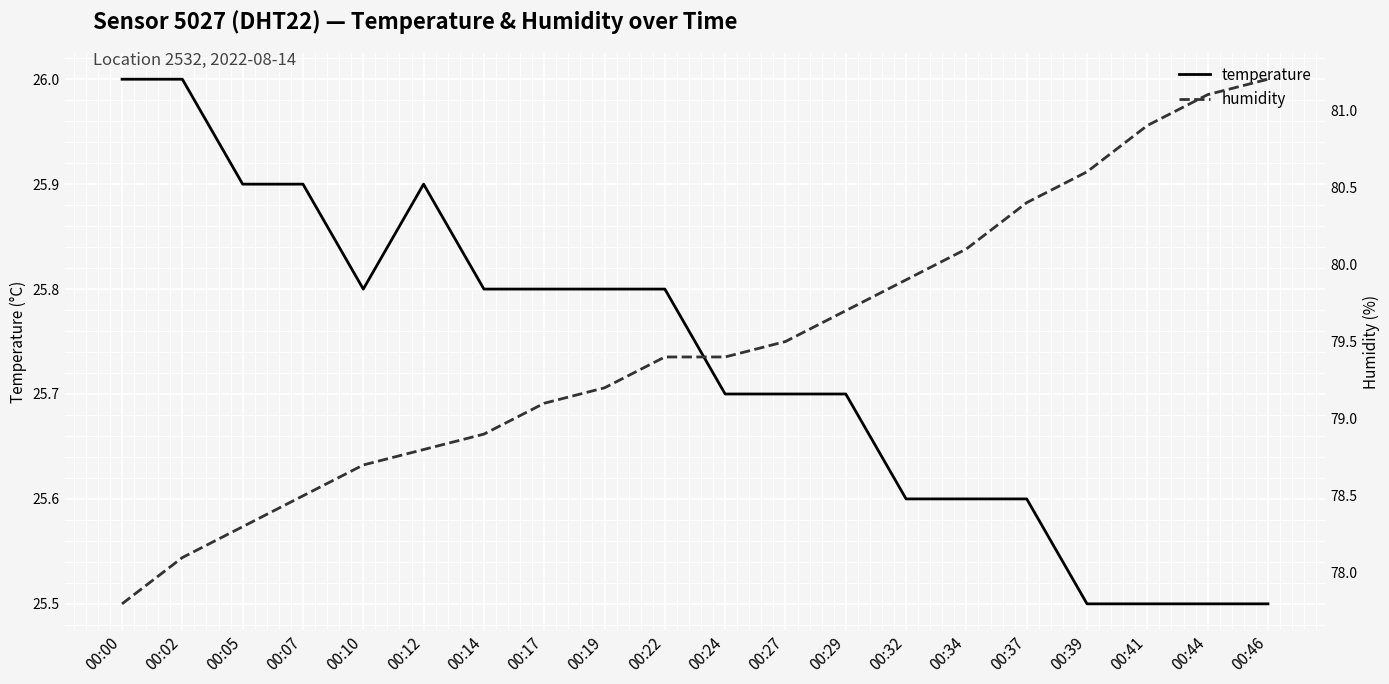

Reading left to right, transcribe all the data shown in this chart.

temperature: 26.0	26.0	25.9	25.9	25.8	25.9	25.8	25.8	25.8	25.8	25.7	25.7	25.7	25.6	25.6	25.6	25.5	25.5	25.5	25.5
humidity: 77.8	78.1	78.3	78.5	78.7	78.8	78.9	79.1	79.2	79.4	79.4	79.5	79.7	79.9	80.1	80.4	80.6	80.9	81.1	81.2